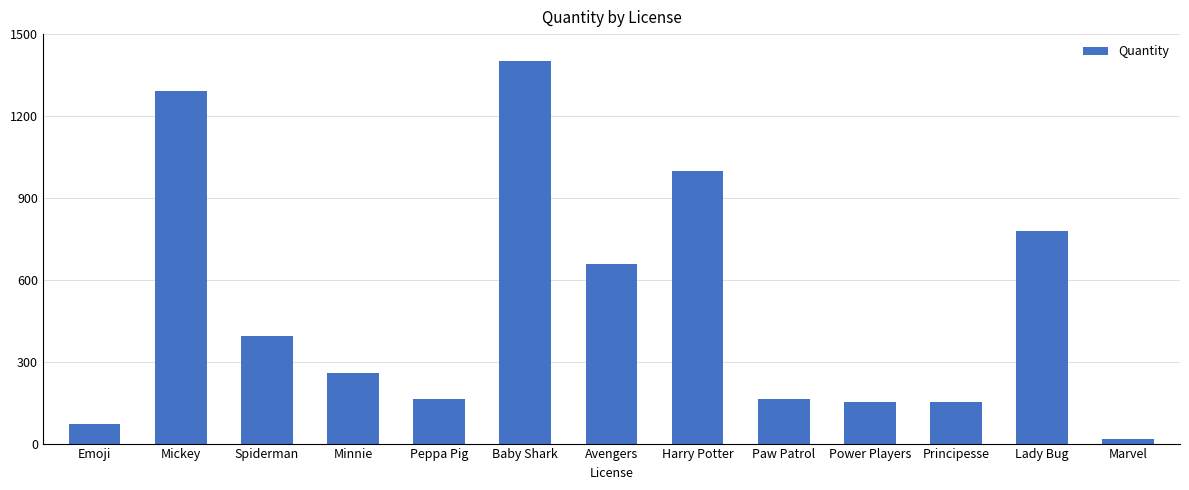

How many bars are there in total?

13